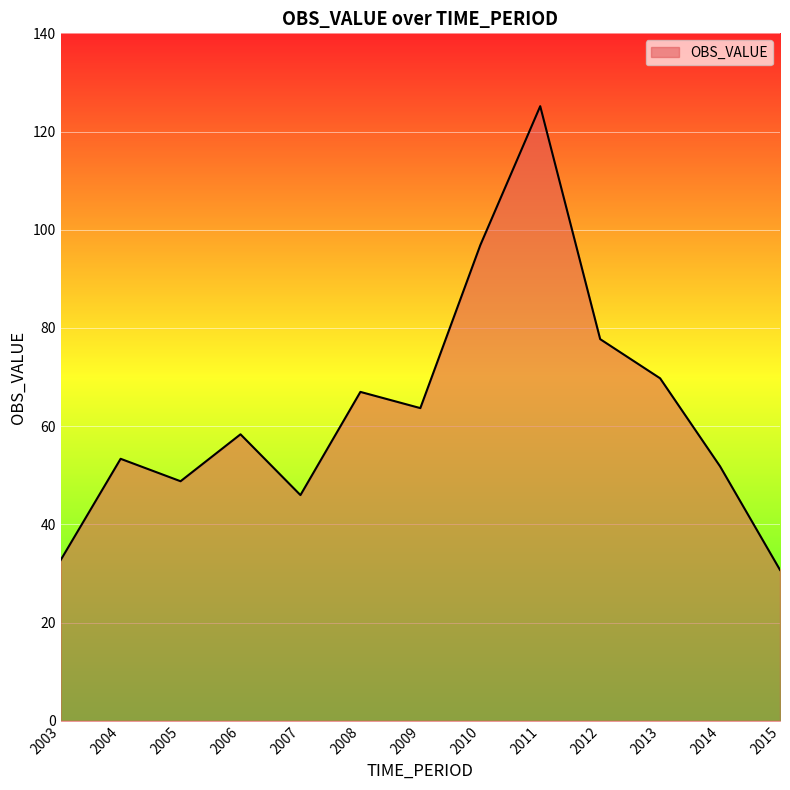

Is it true that the value at 2013 is 120.9?

False